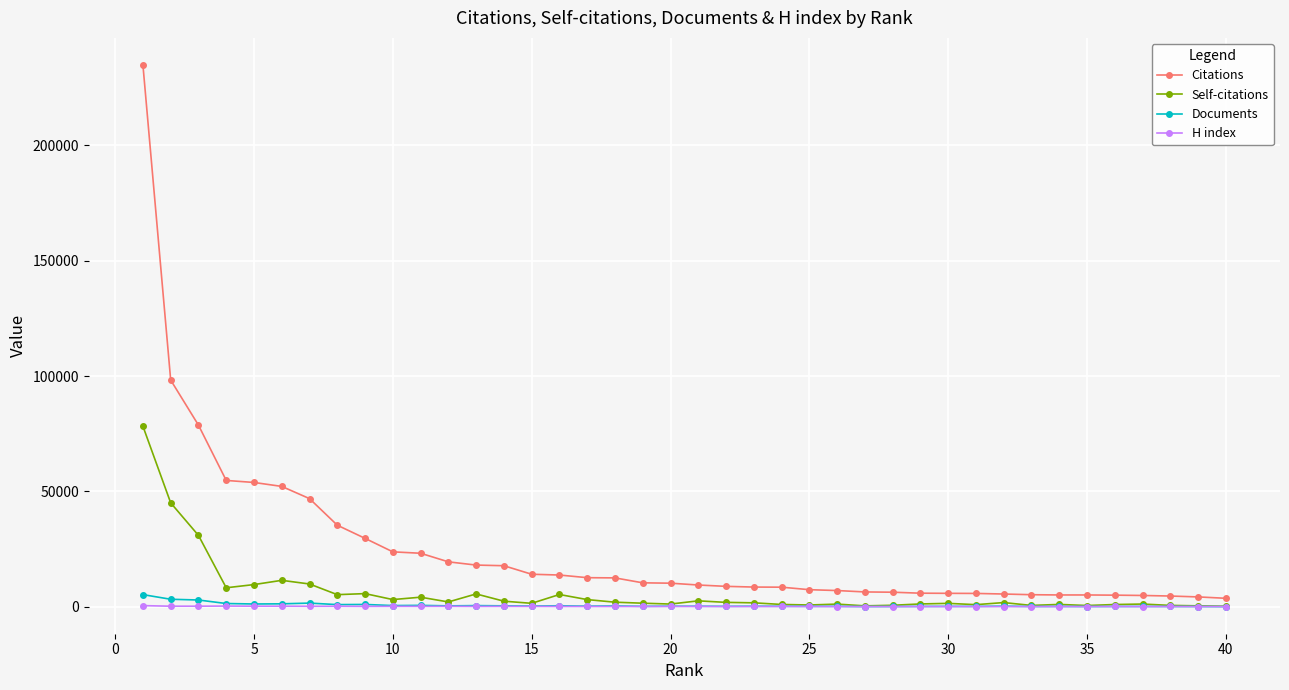

Which series has the widest spread of values?

Citations